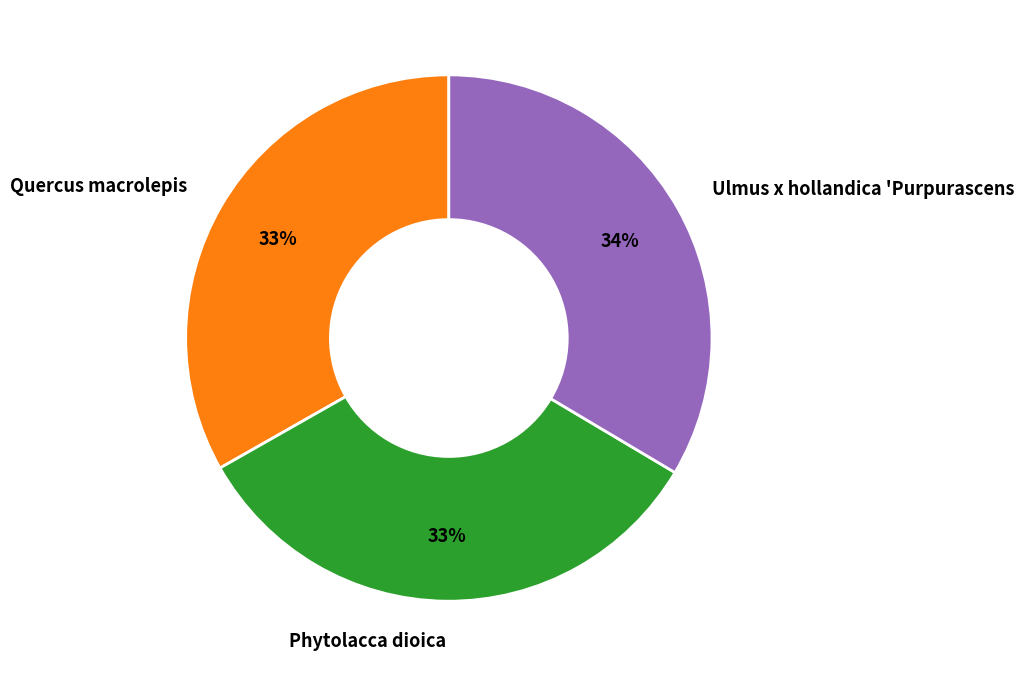

How many segments does this pie chart have?

3